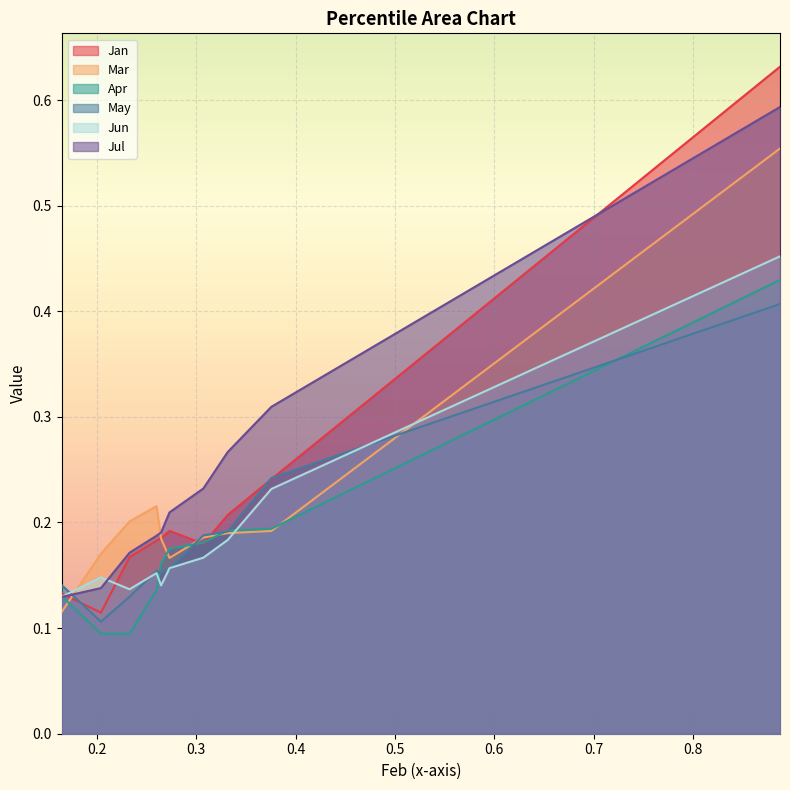

Which series has the largest range (max minus min)?

Jan